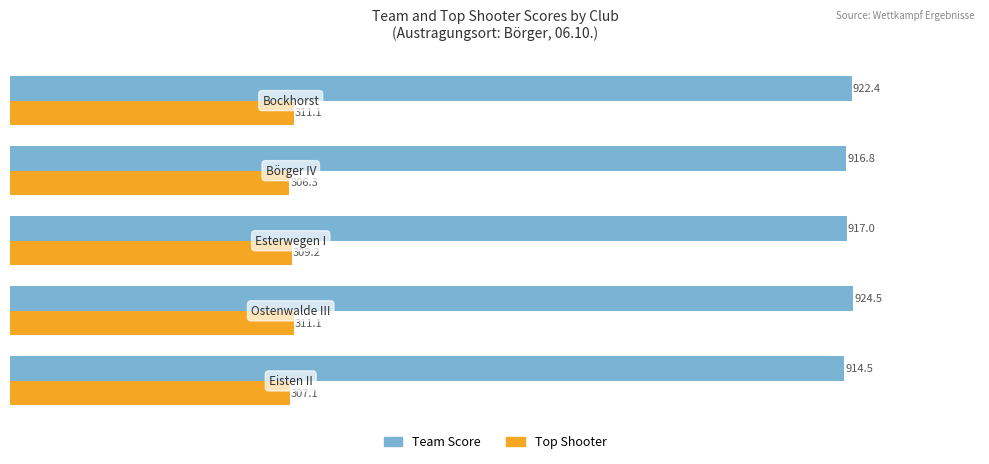

Is the value of Team Score at Börger IV greater than the value of Top Shooter at Esterwegen I?

Yes